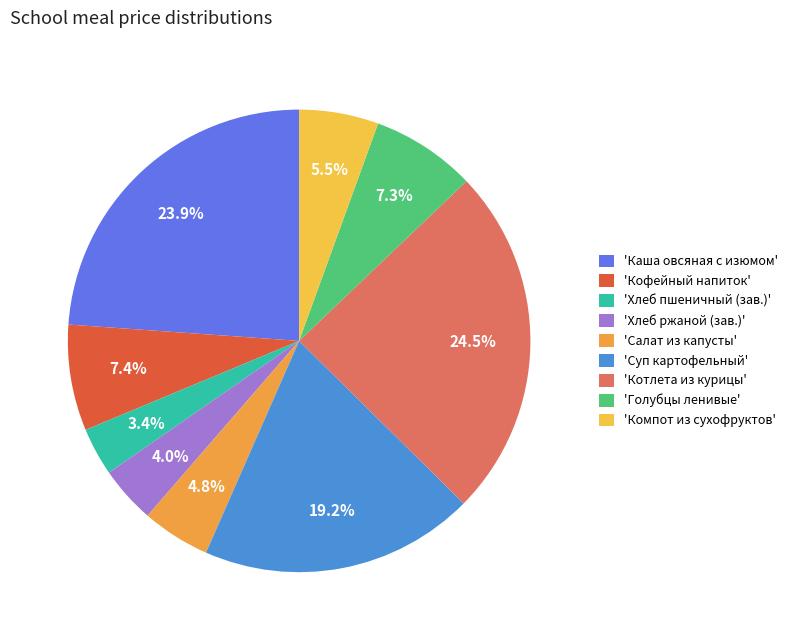

How many segments does this pie chart have?

9